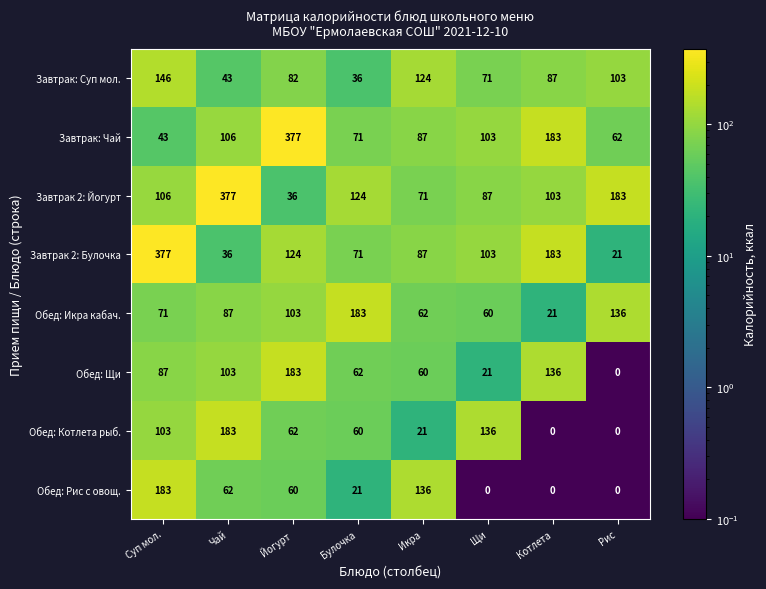

How many Обед: Котлета рыб. values are between 21 and 136?

5